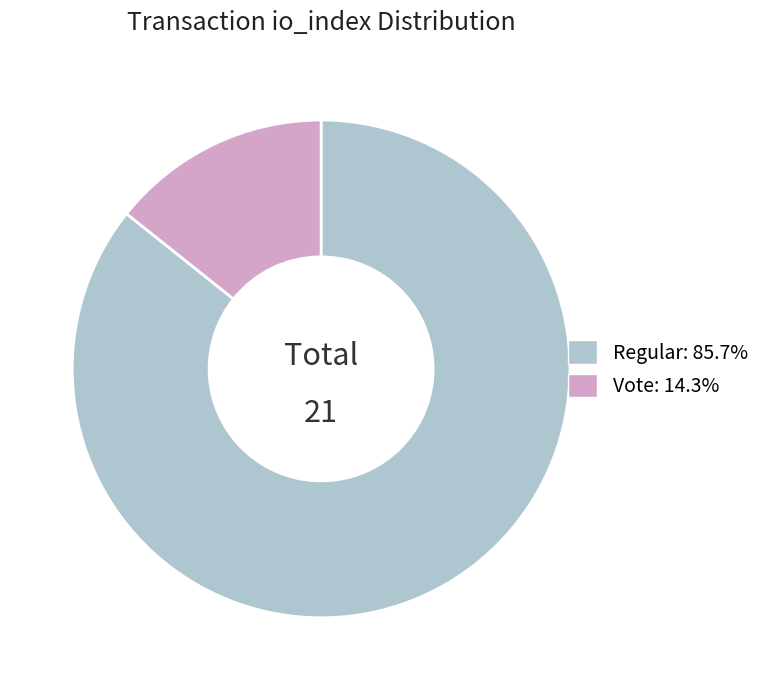

Does any single category account for the majority?

Yes